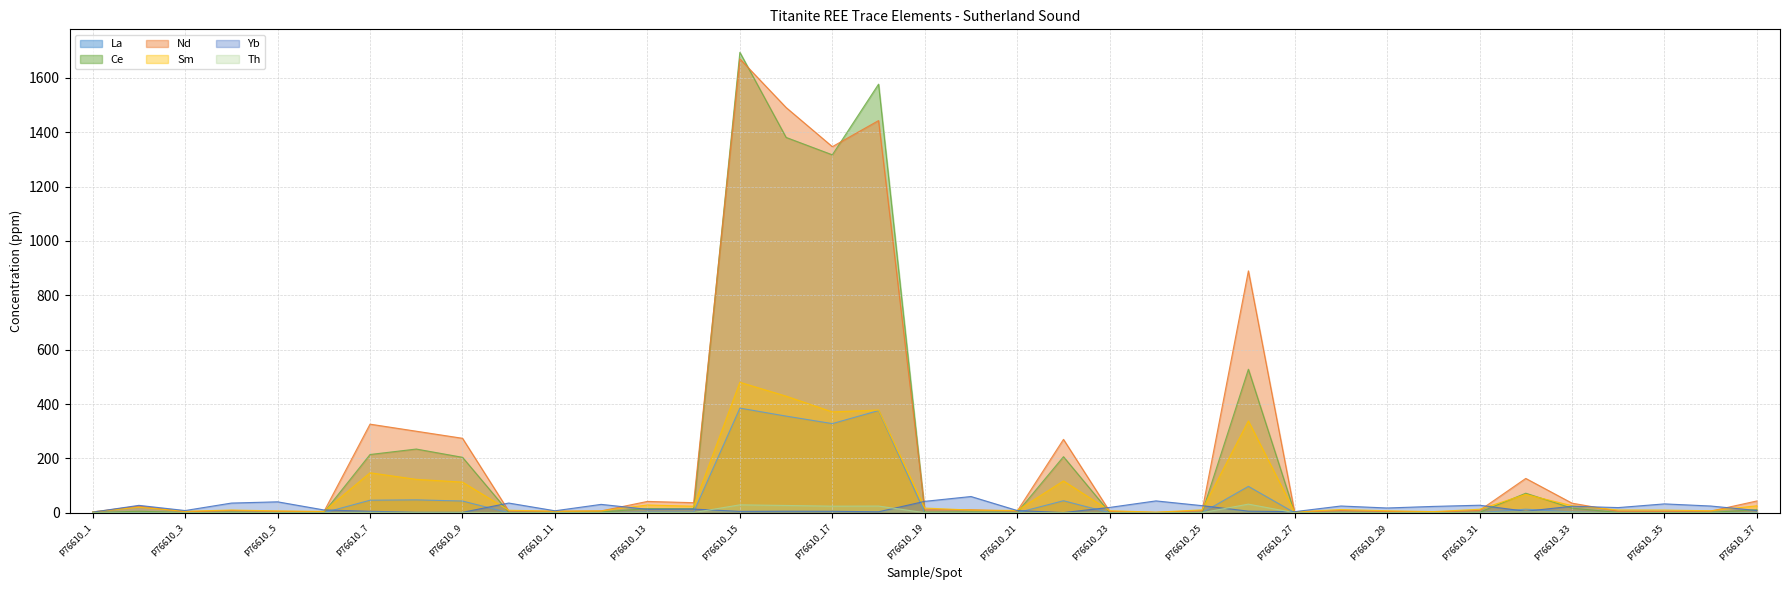

Rank the series at P76610_11 from lowest to highest value.

Th, La, Ce, Nd, Sm, Yb